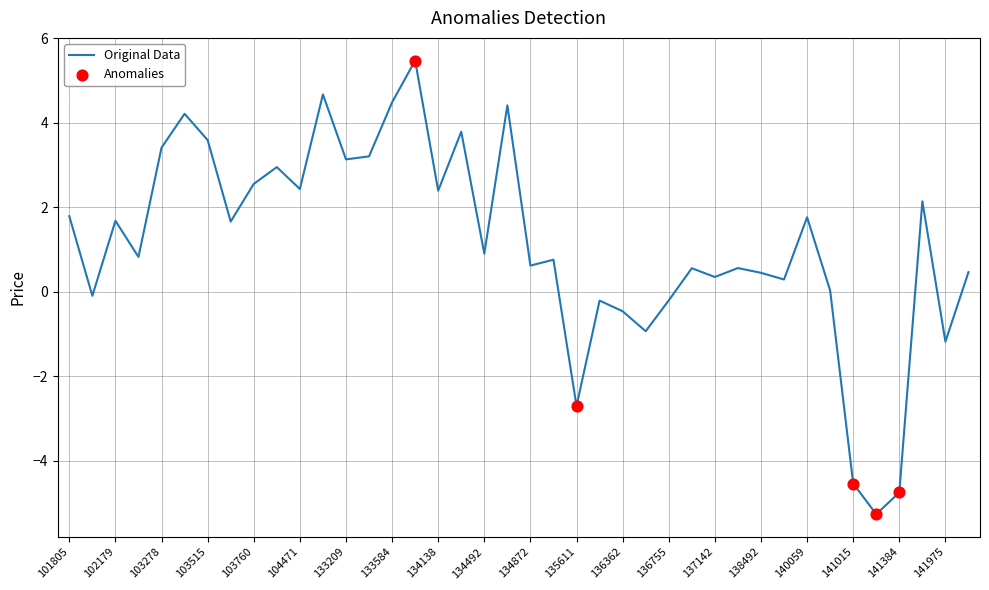

What is the maximum value shown in the chart?

5.5